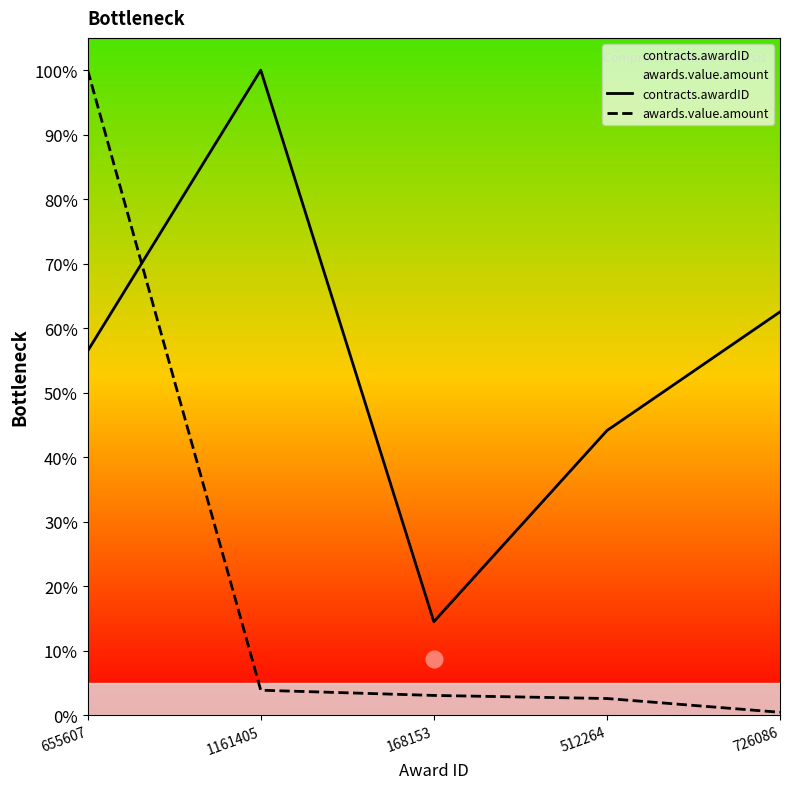

What are all the series names shown in the legend?

contracts.awardID, awards.value.amount